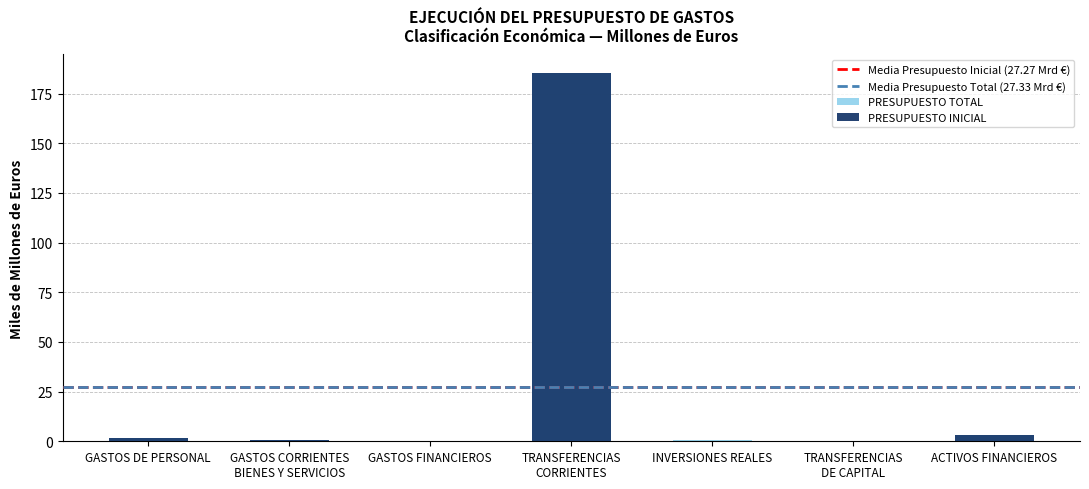

Is the value of PRESUPUESTO INICIAL at ACTIVOS FINANCIEROS greater than the value of PRESUPUESTO TOTAL at TRANSFERENCIAS
CORRIENTES?

No